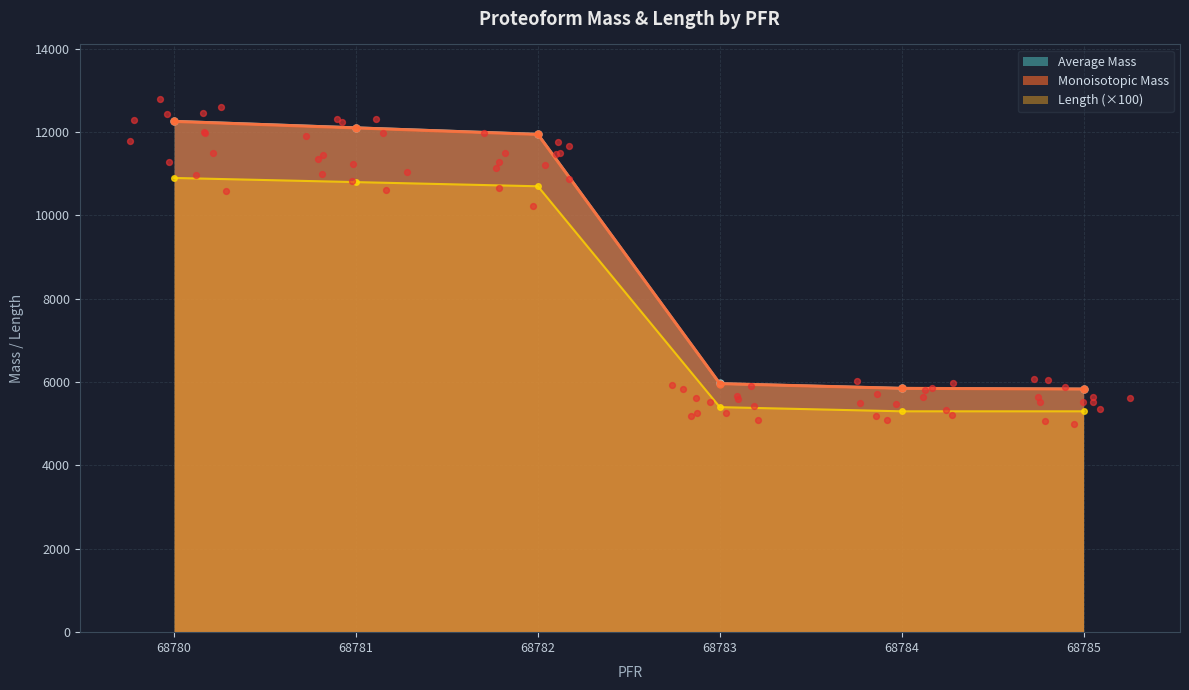

Which series contains the highest Y value?

Average Mass